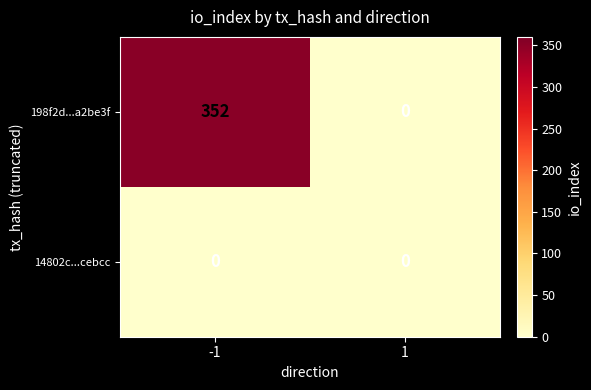

What is the average value of the 198f2d...a2be3f series?

176